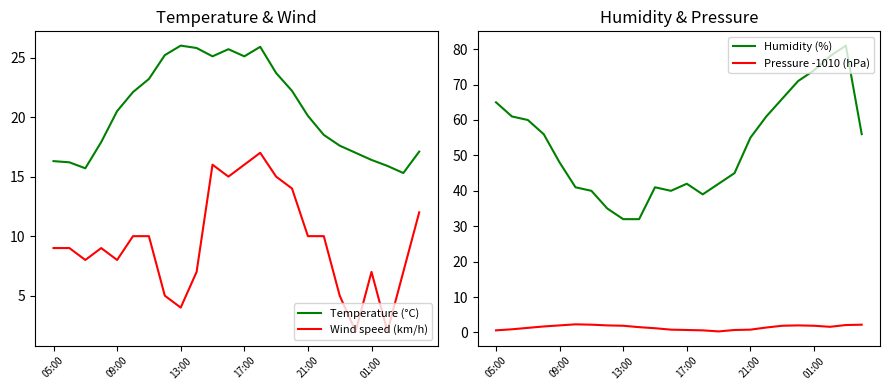

The value of Humidity (%) at 05:00 is 42.9. True or false?

False